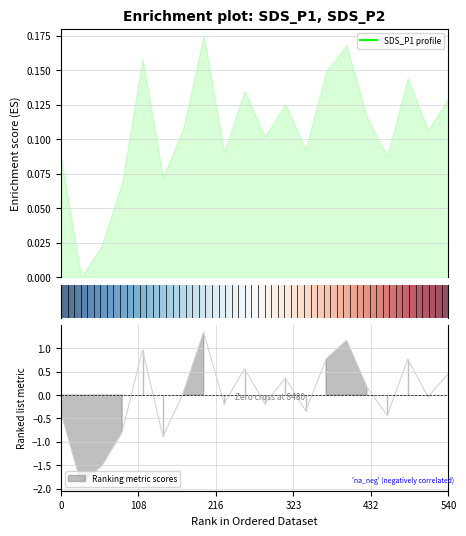

In SDS_P2, how many points are higher than both neighbors (excluding endpoints)?

6